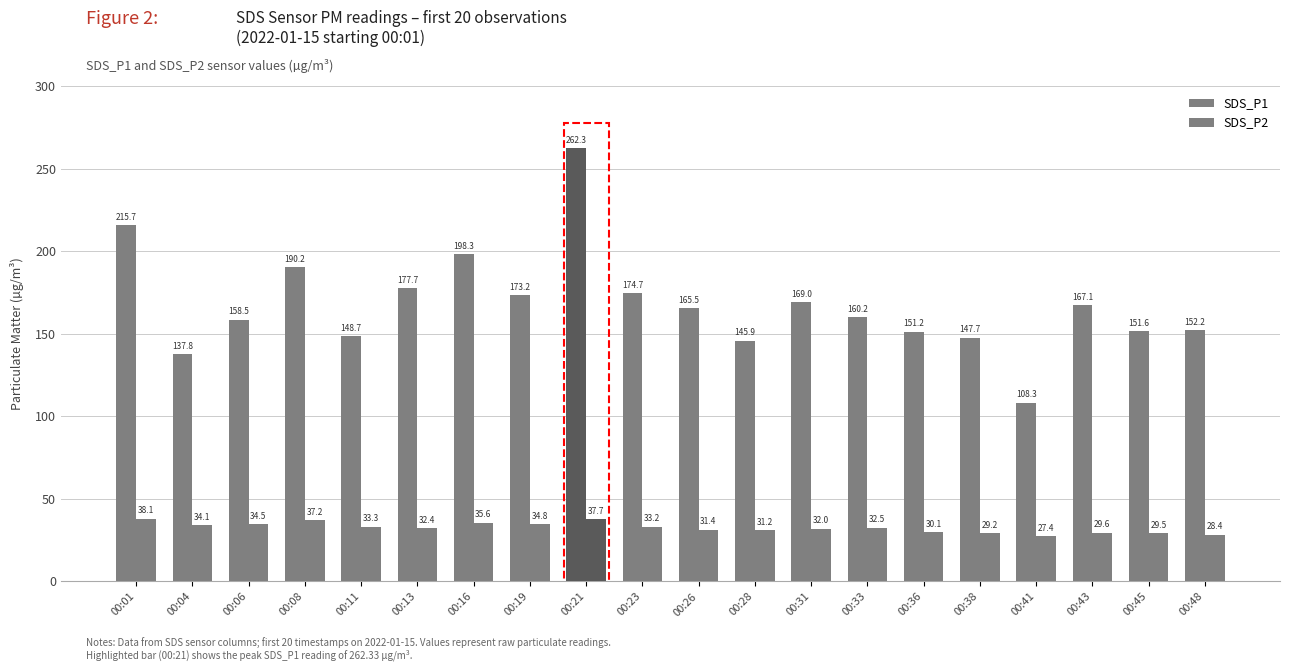

Reading left to right, transcribe all the data shown in this chart.

SDS_P1: 00:01=215.7	00:04=137.8	00:06=158.5	00:08=190.2	00:11=148.7	00:13=177.7	00:16=198.3	00:19=173.2	00:21=262.3	00:23=174.7	00:26=165.5	00:28=145.9	00:31=169.0	00:33=160.2	00:36=151.2	00:38=147.7	00:41=108.3	00:43=167.1	00:45=151.6	00:48=152.2
SDS_P2: 00:01=38.1	00:04=34.1	00:06=34.5	00:08=37.2	00:11=33.3	00:13=32.4	00:16=35.6	00:19=34.8	00:21=37.7	00:23=33.2	00:26=31.4	00:28=31.2	00:31=32.0	00:33=32.5	00:36=30.1	00:38=29.2	00:41=27.4	00:43=29.6	00:45=29.5	00:48=28.4